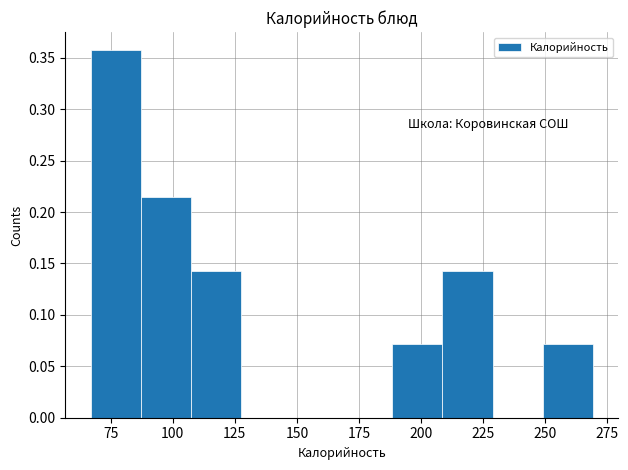

What is the height of the bar covering 250 to 270 on the x-axis? Neither the bar edges nor the heights are printed on the chart, so give them approximately, as read against the axes.

0.070